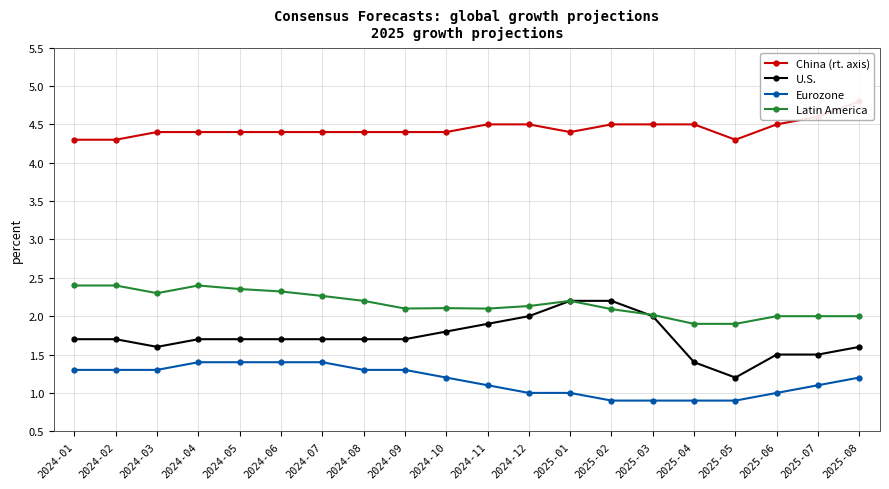

Between 2025-03 and 2025-08, which is larger?

2025-08